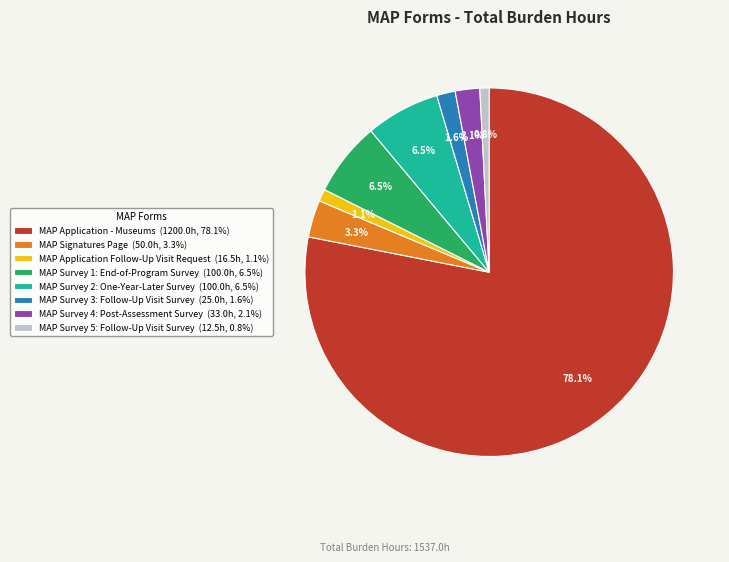

Count the number of slices in the pie.

8